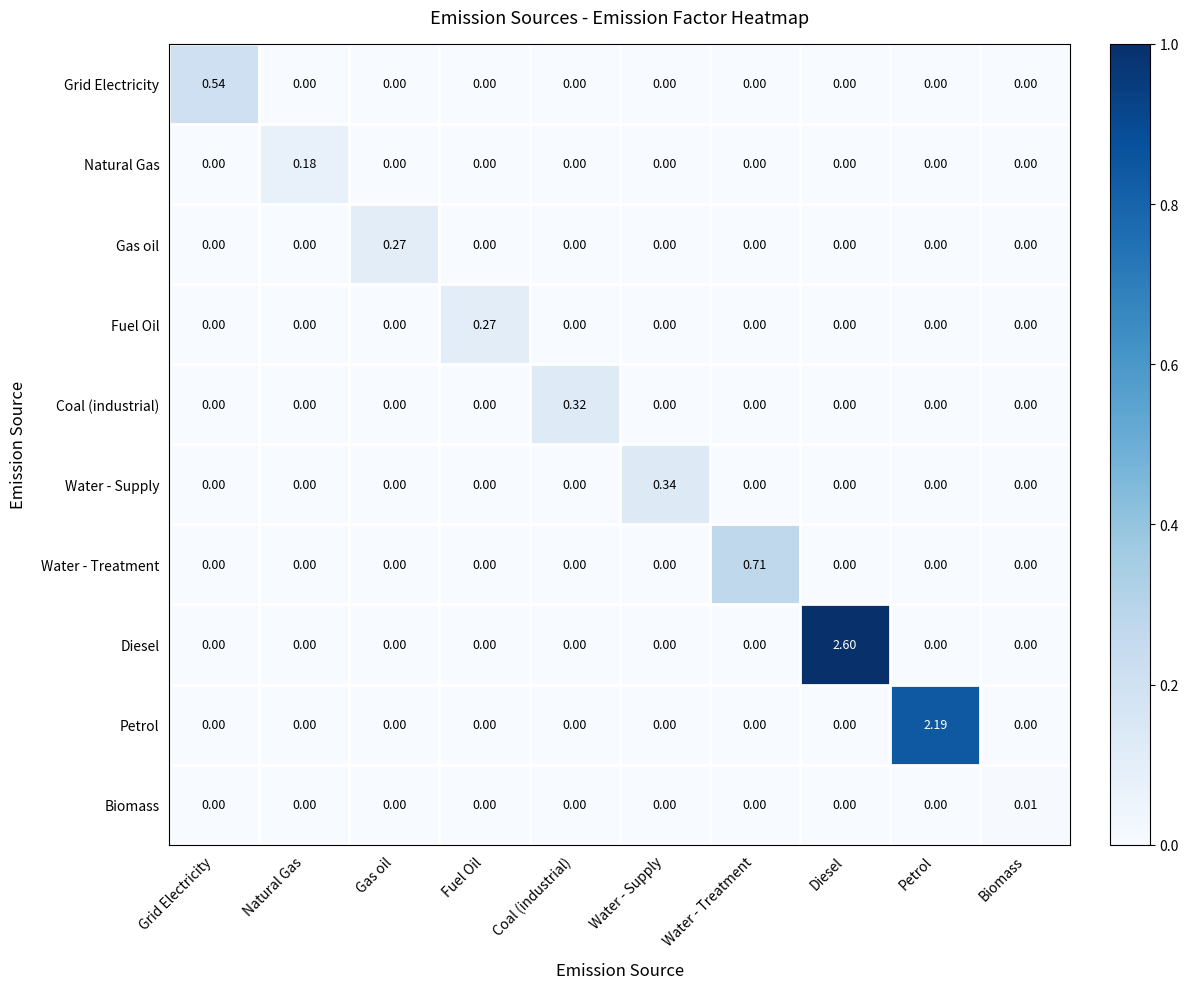

At which category is the sum across all series the highest?

Diesel